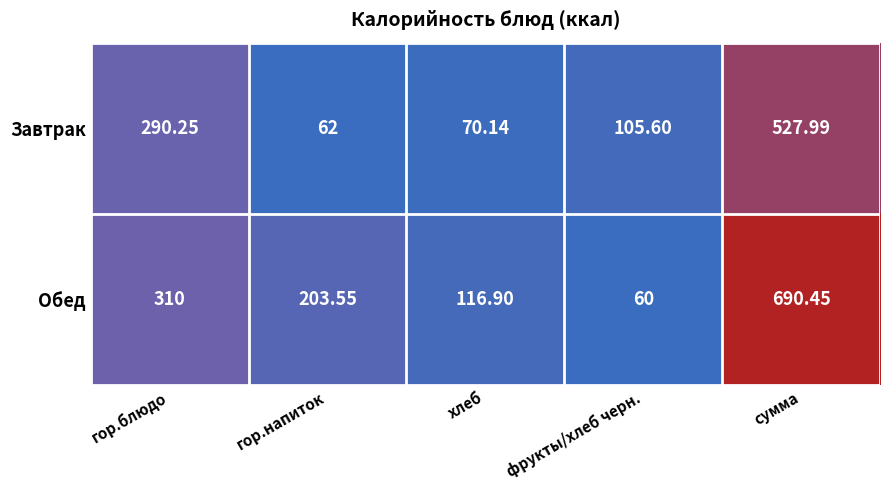

Which series has the largest total across all categories?

Обед